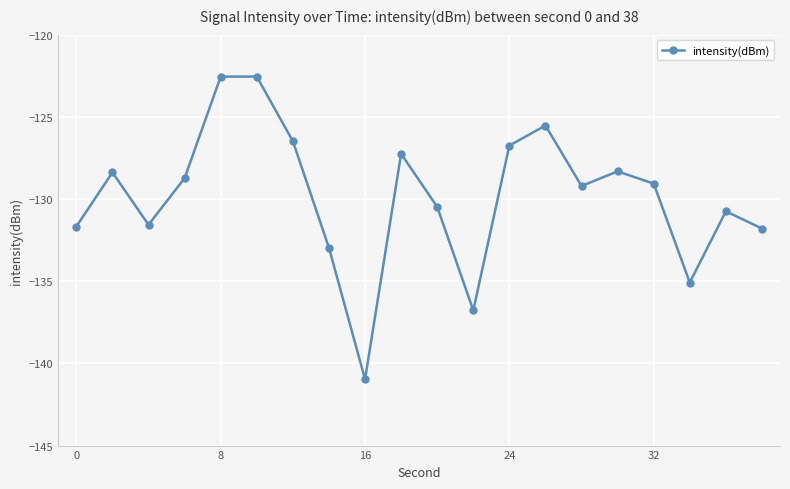

What is the value of the 5th point from the left?

-122.6